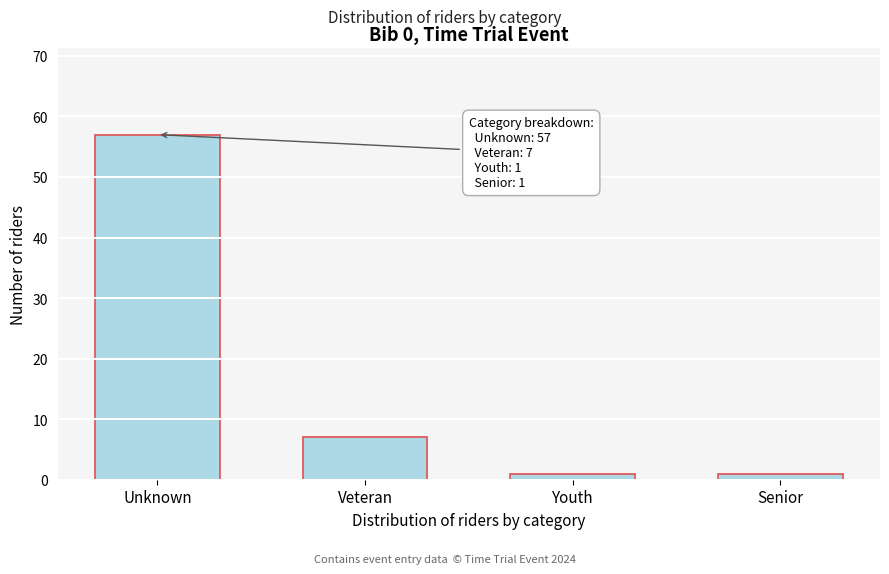

Reading right to left, transcribe all the data shown in this chart.

Senior=1	Youth=1	Veteran=7	Unknown=57